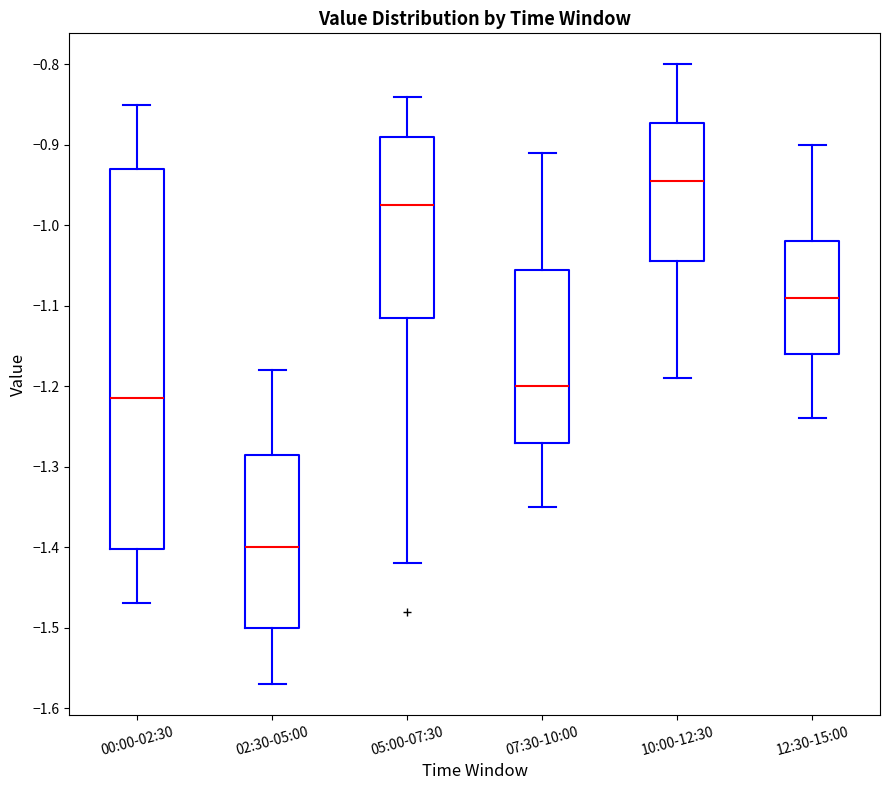

Which box has the highest median line?

10:00-12:30